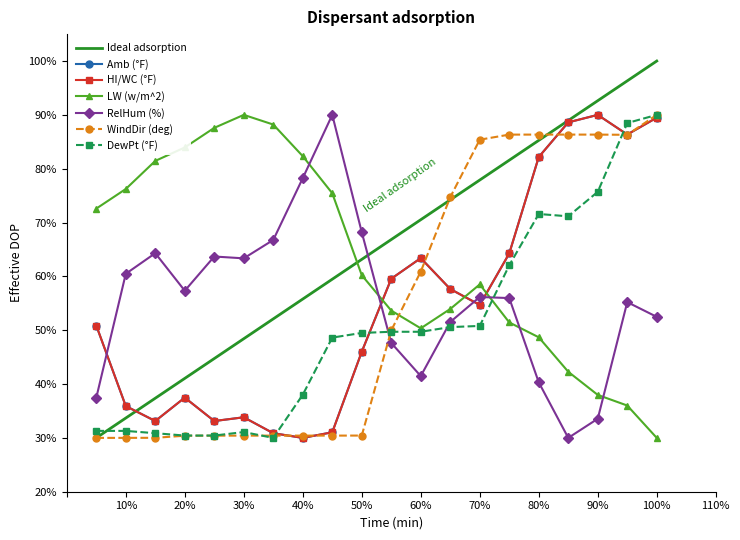

What is the highest value of the DewPt (°F) series?

90.0